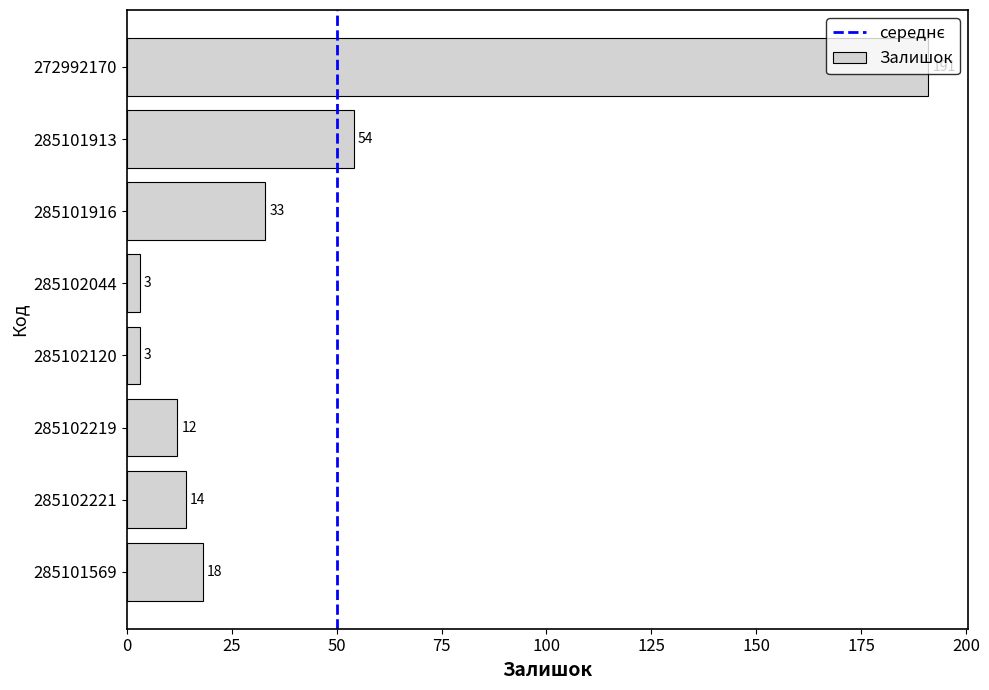

Which category has the highest value across all series?

272992170